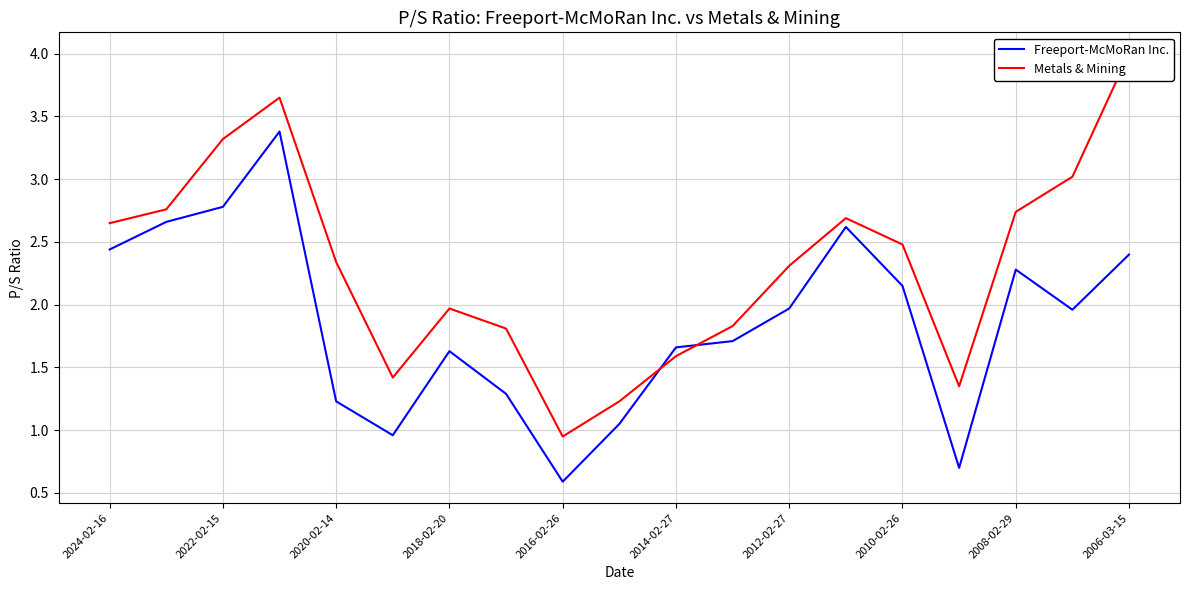

How many series are shown in this chart?

2